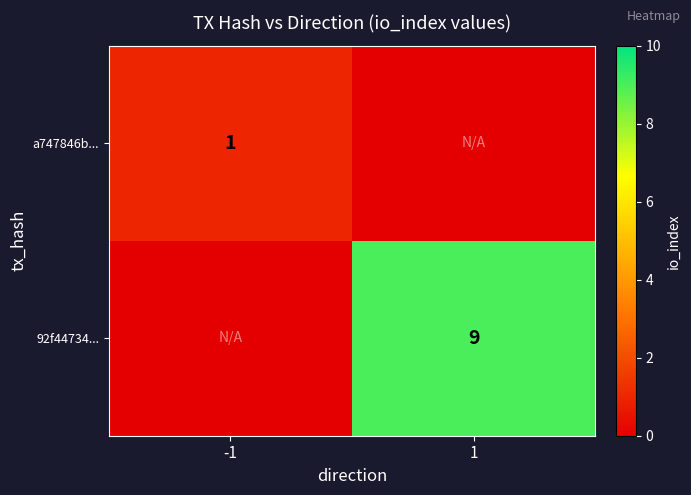

True or false: a747846b... has a value of 1 at -1.

True